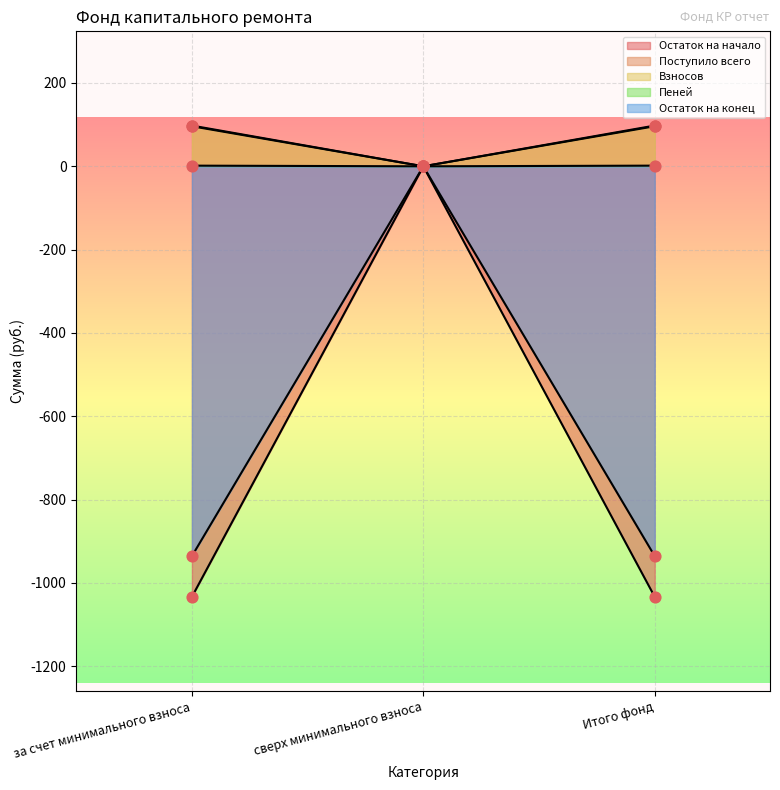

What are all the series names shown in the legend?

Остаток на начало, Поступило всего, Взносов, Пеней, Остаток на конец